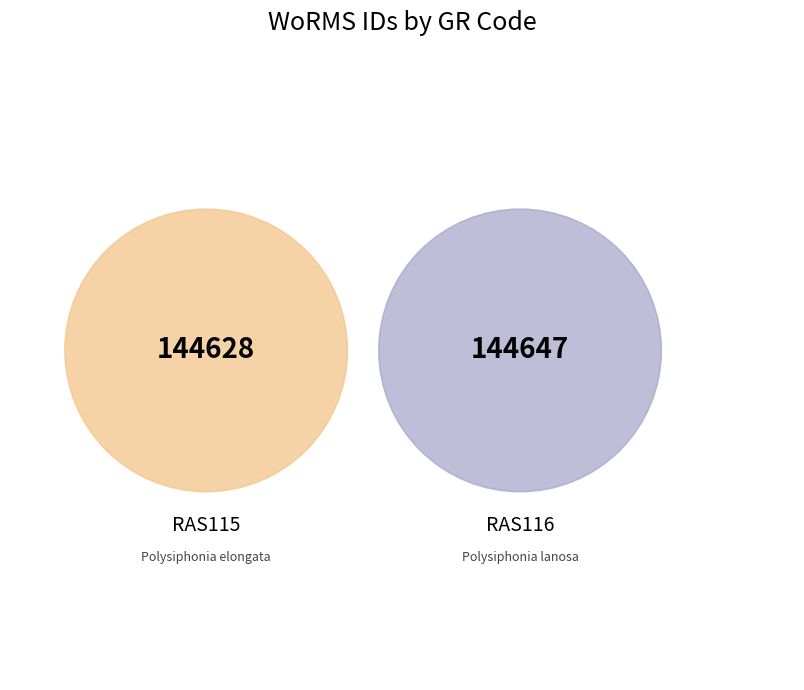

Which slice represents more than half of the pie?

RAS116